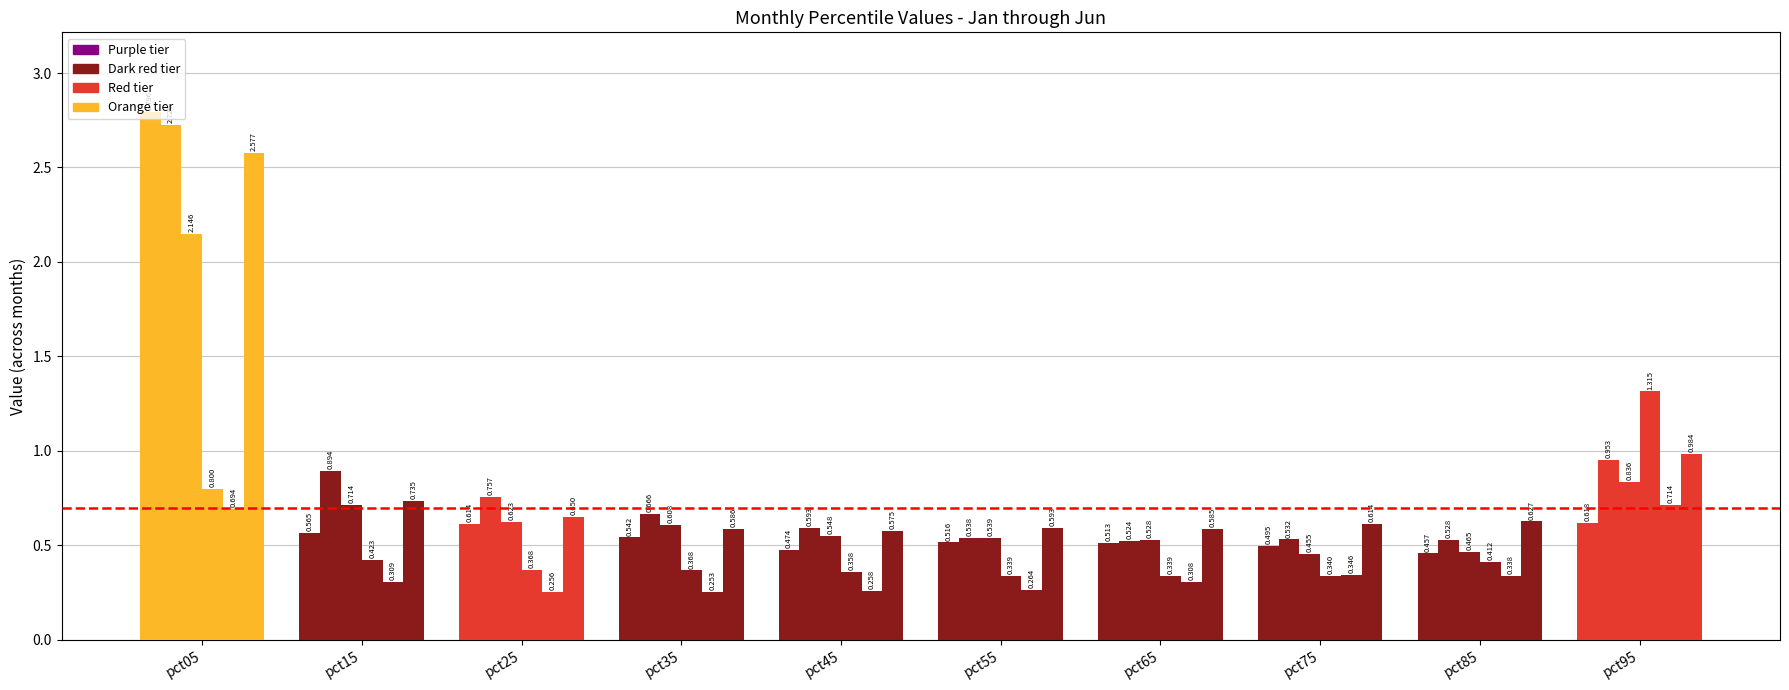

The Jan series shows 0.5 at pct85. True or false?

True